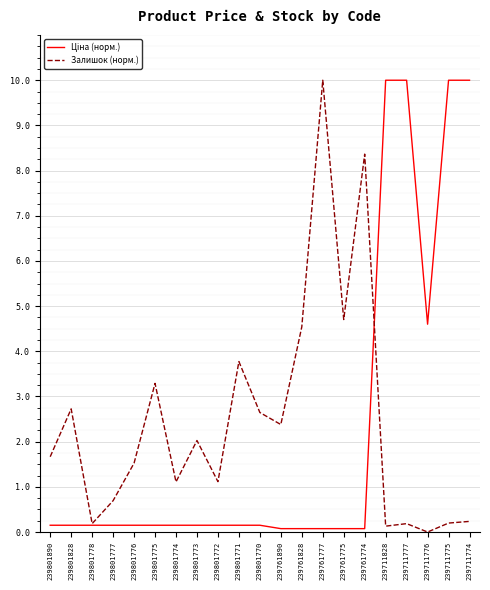

Rank the series by their maximum value, from lowest to highest.

Ціна (норм.), Залишок (норм.)